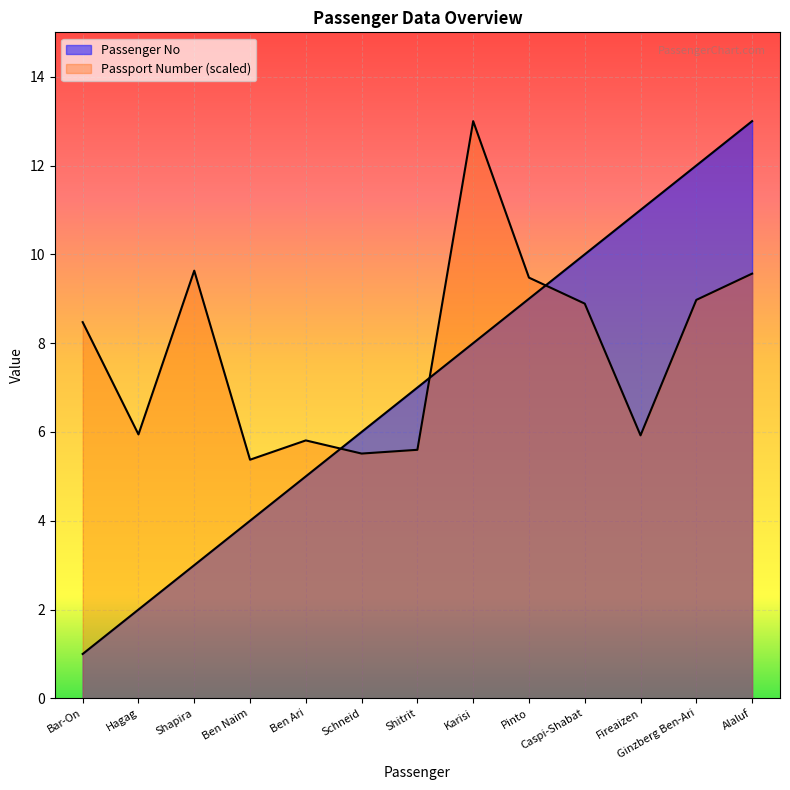

What is the spread (max minus min) of values at Bar-On?

7.5